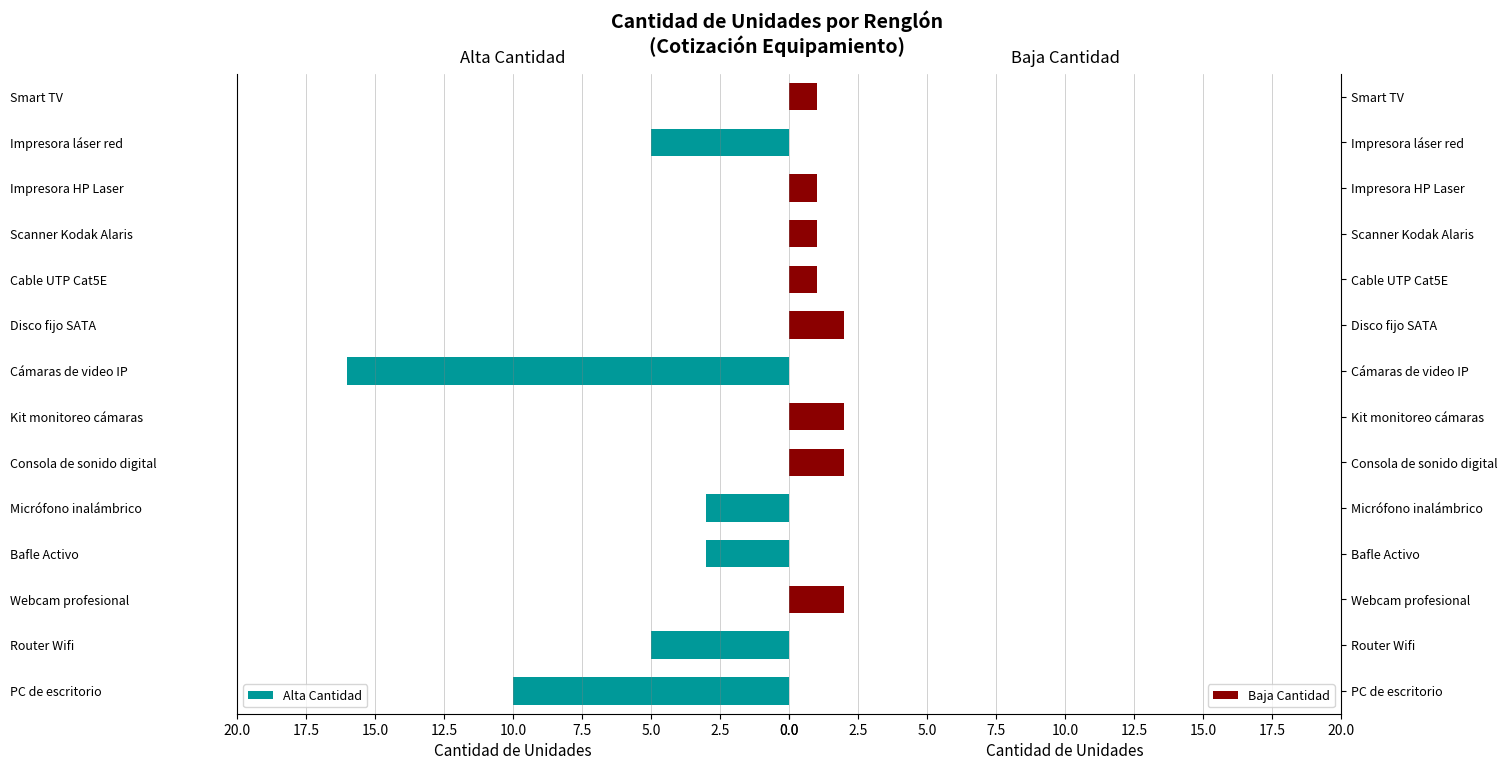

What is the average value of the Alta Cantidad series?

3